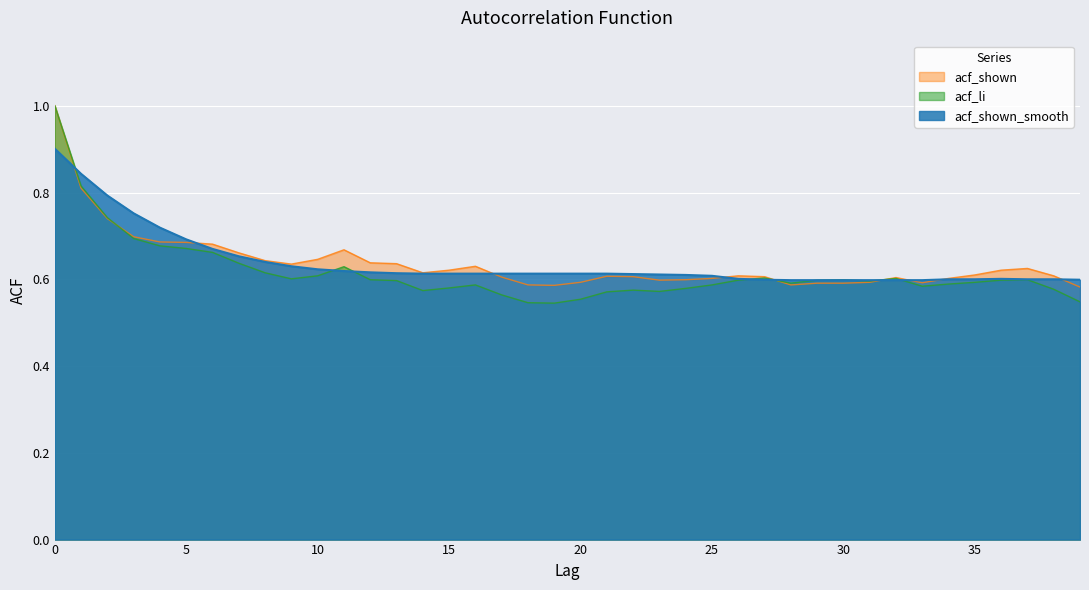

How many lines are shown in the chart?

3